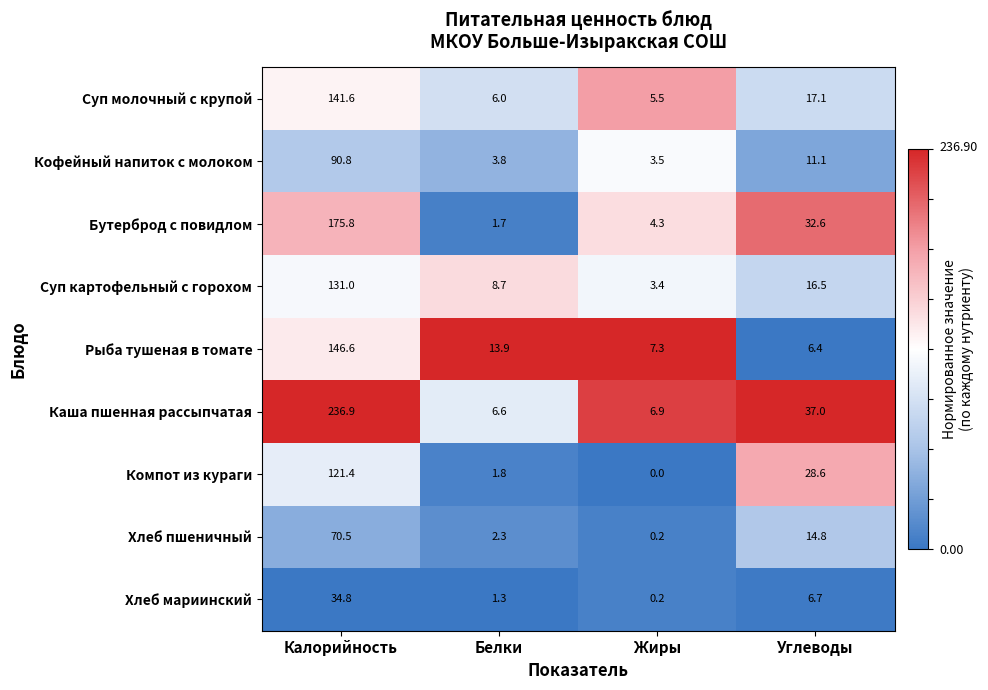

Which label corresponds to the largest value in the chart?

Калорийность